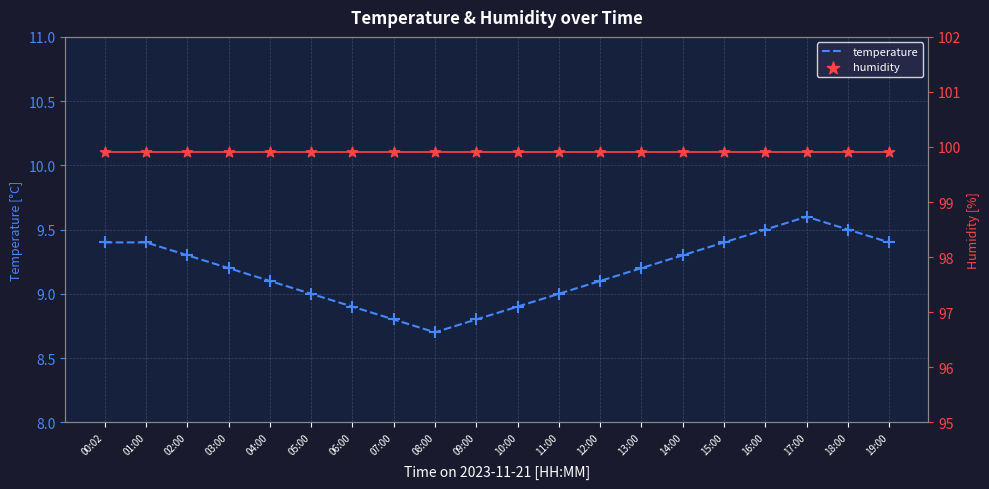

At how many categories does at least one series exceed 19?

20